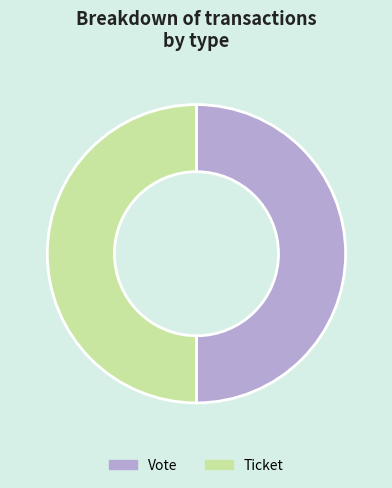

True or false: Vote accounts for 50% of the total.

True